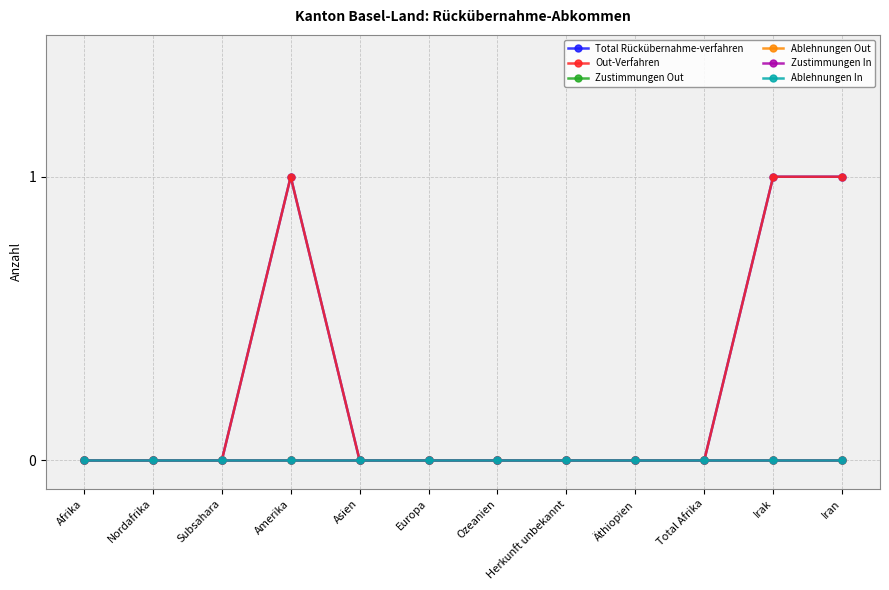

What is the label of the 5th point from the right?

Herkunft unbekannt